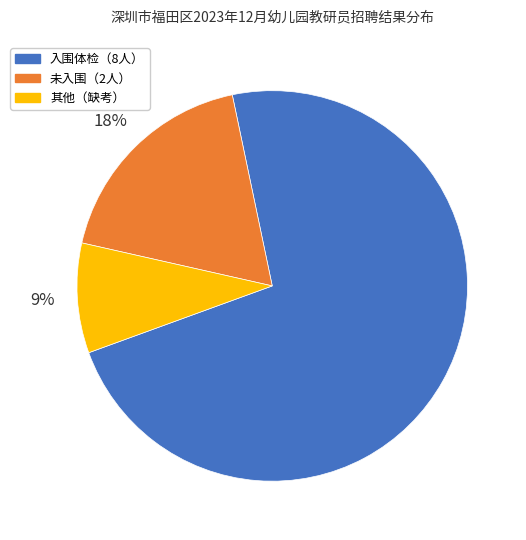

To the nearest percent, what percentage of the pie is 未入围（2人）?

18%